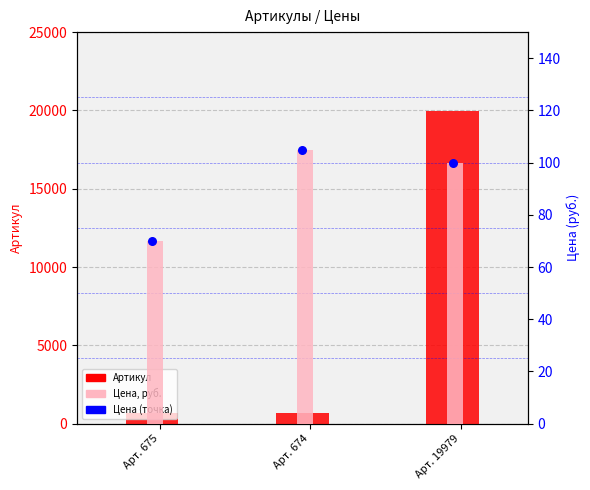

What are all the series names shown in the legend?

Артикул, Цена, руб., Цена (точка)